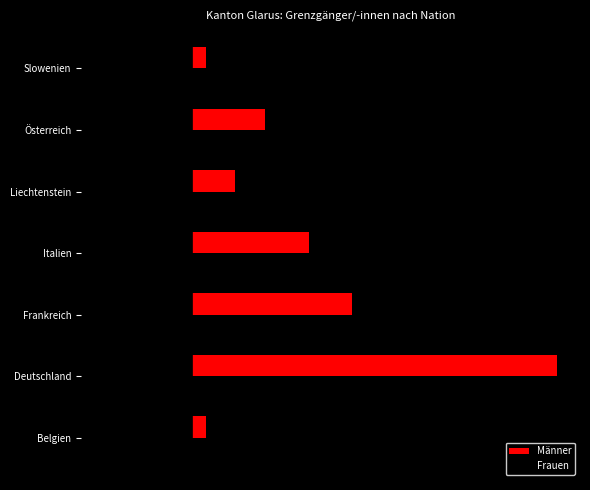

What are all the series names shown in the legend?

Männer, Frauen